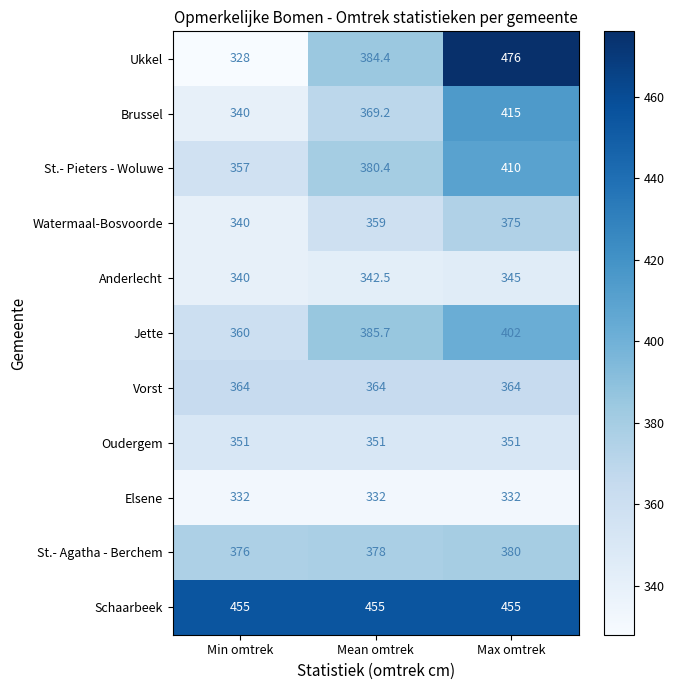

At which category does the chart reach its minimum across all series?

Min omtrek